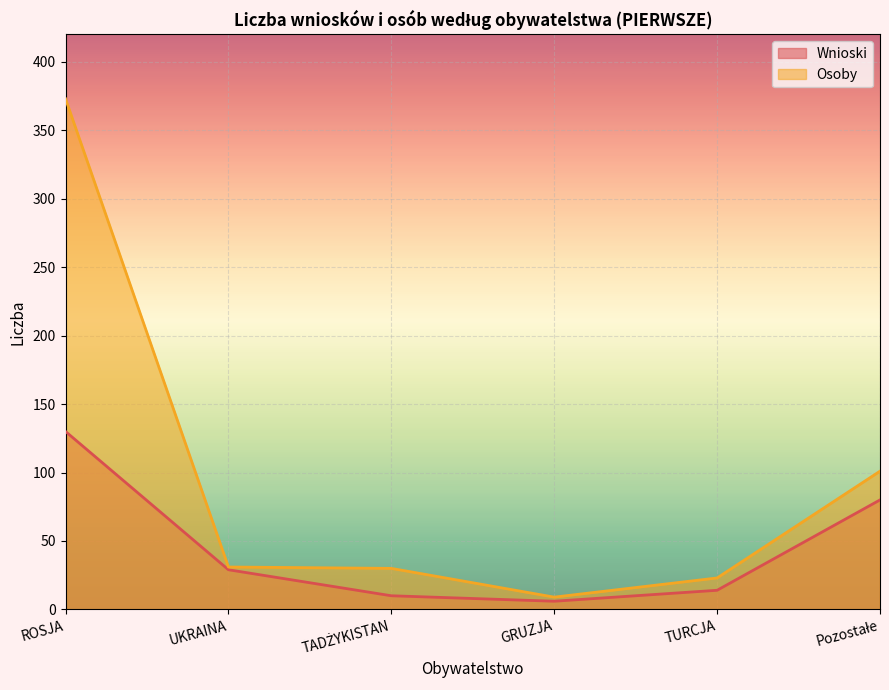

Which series has the largest range (max minus min)?

Osoby